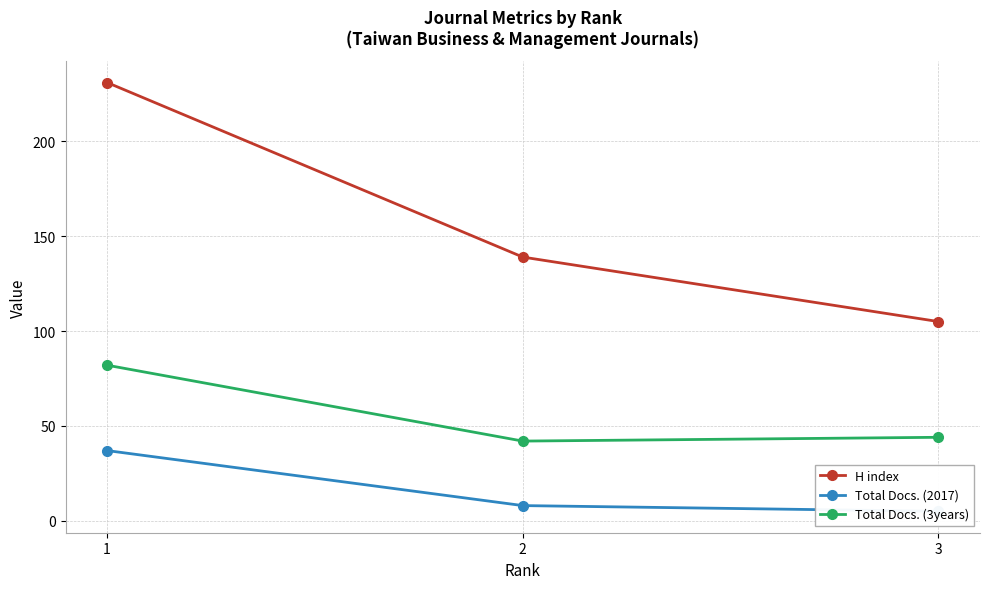

Reading left to right, what are all the values shown in this chart?

H index: 1=231	2=139	3=105
Total Docs. (2017): 1=37	2=8	3=5
Total Docs. (3years): 1=82	2=42	3=44